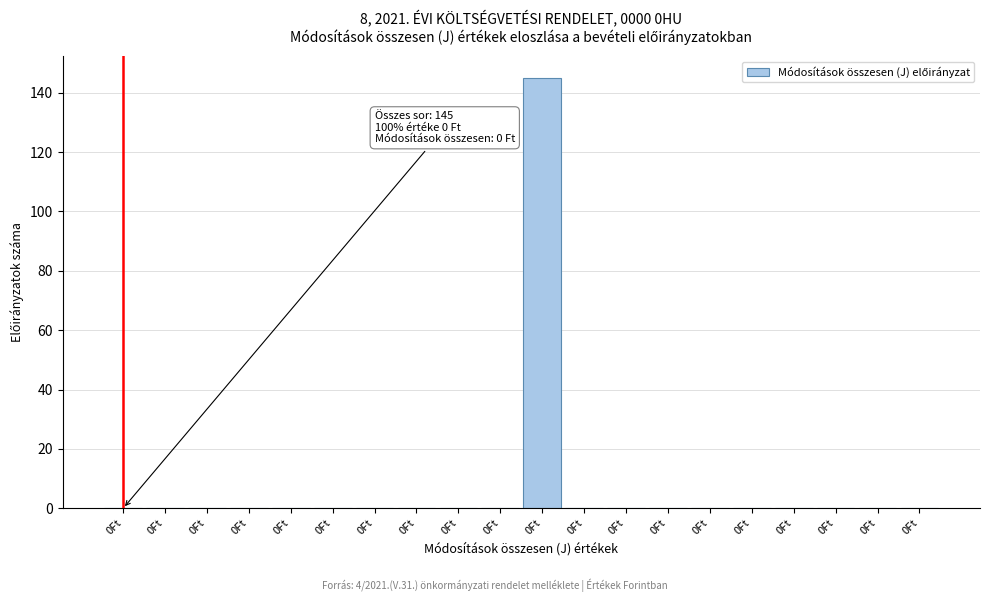

How many data points does each series have?

20